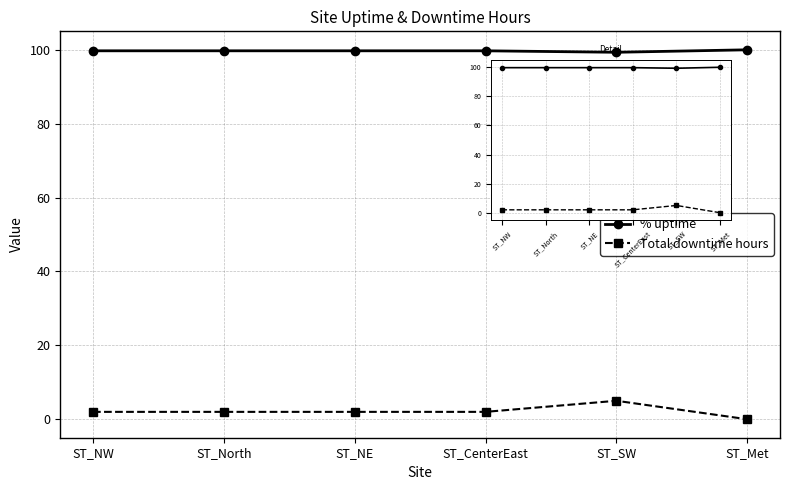

Which label corresponds to the largest value in the chart?

ST_Met